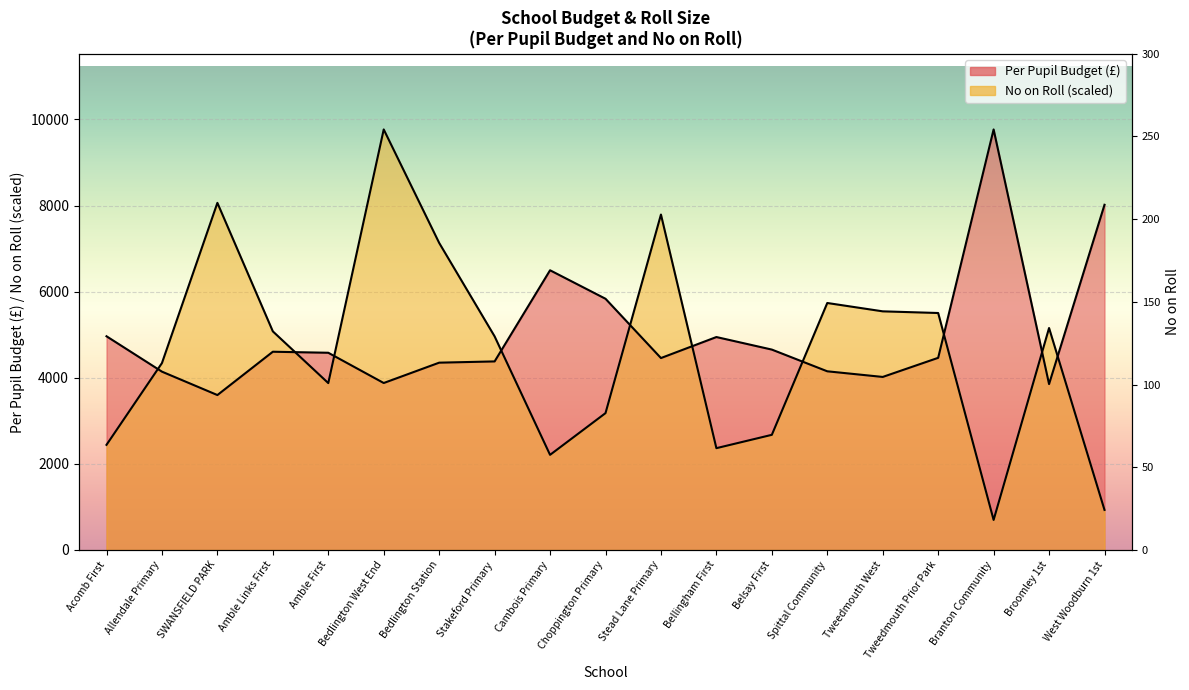

Does the chart display data point markers on the line(s)?

No